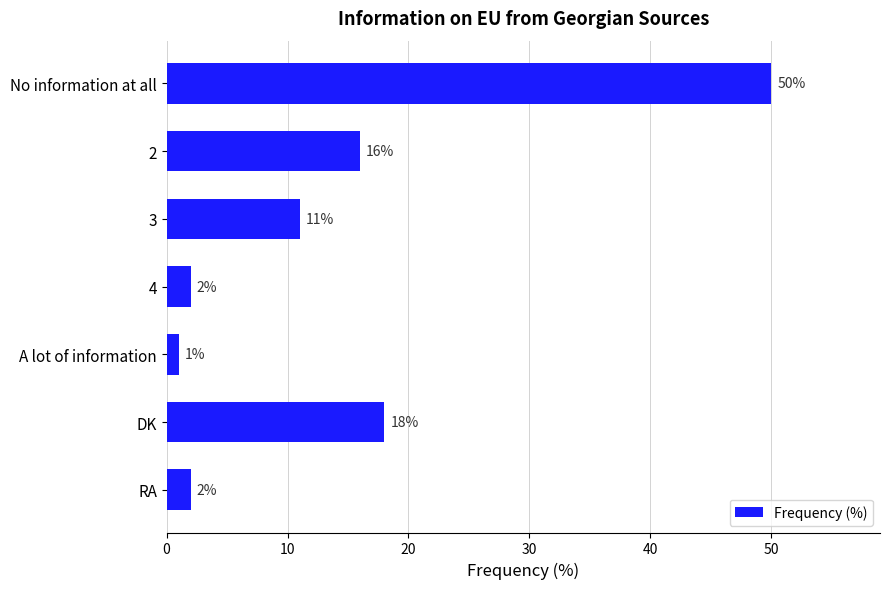

Reading top to bottom, extract all data points from this chart.

50	16	11	2	1	18	2